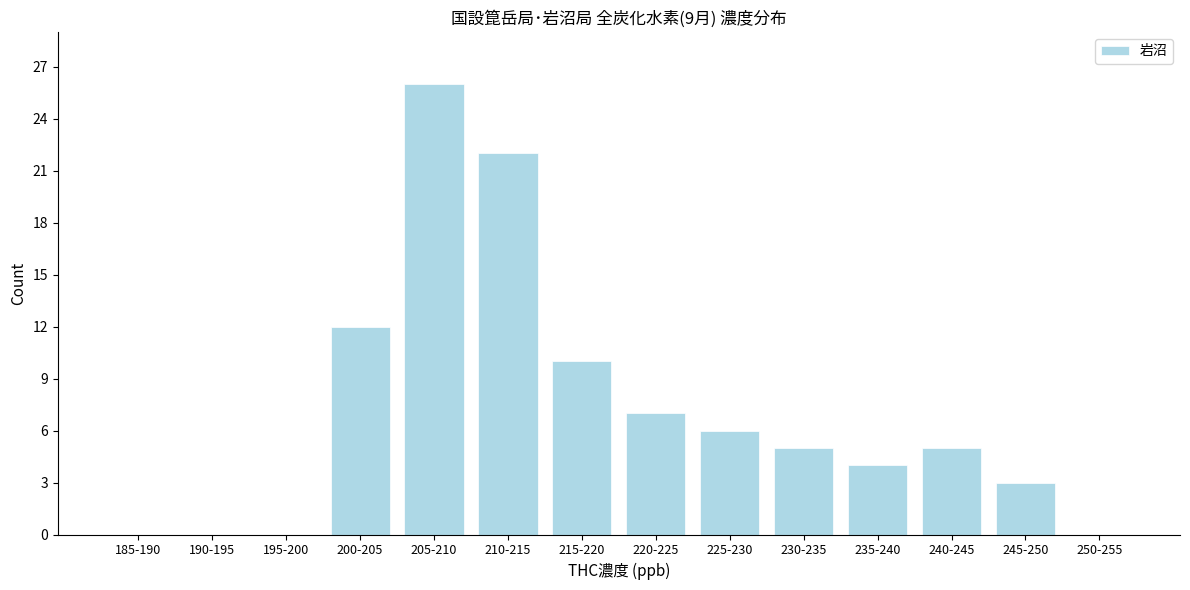

Reading right to left, what are all the values shown in this chart?

250-255=0	245-250=3	240-245=5	235-240=4	230-235=5	225-230=6	220-225=7	215-220=10	210-215=22	205-210=26	200-205=12	195-200=0	190-195=0	185-190=0